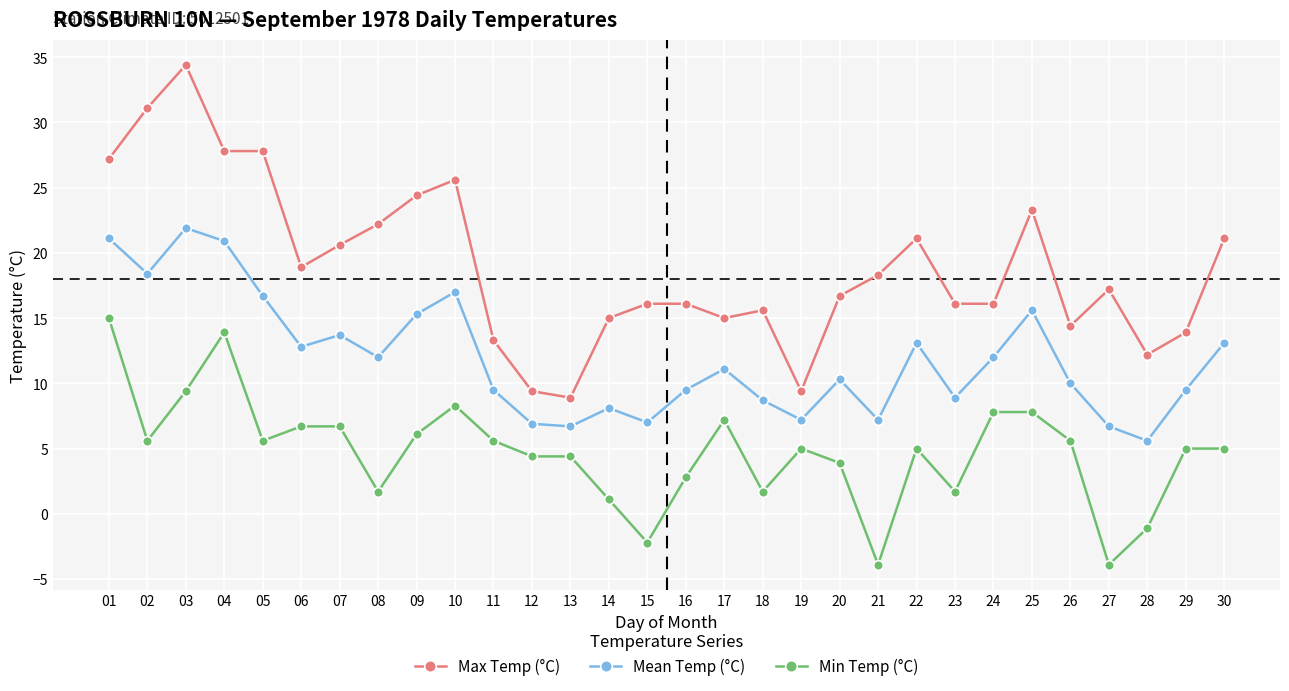

List the series in order of their overall mean, highest first.

Max Temp (°C), Mean Temp (°C), Min Temp (°C)